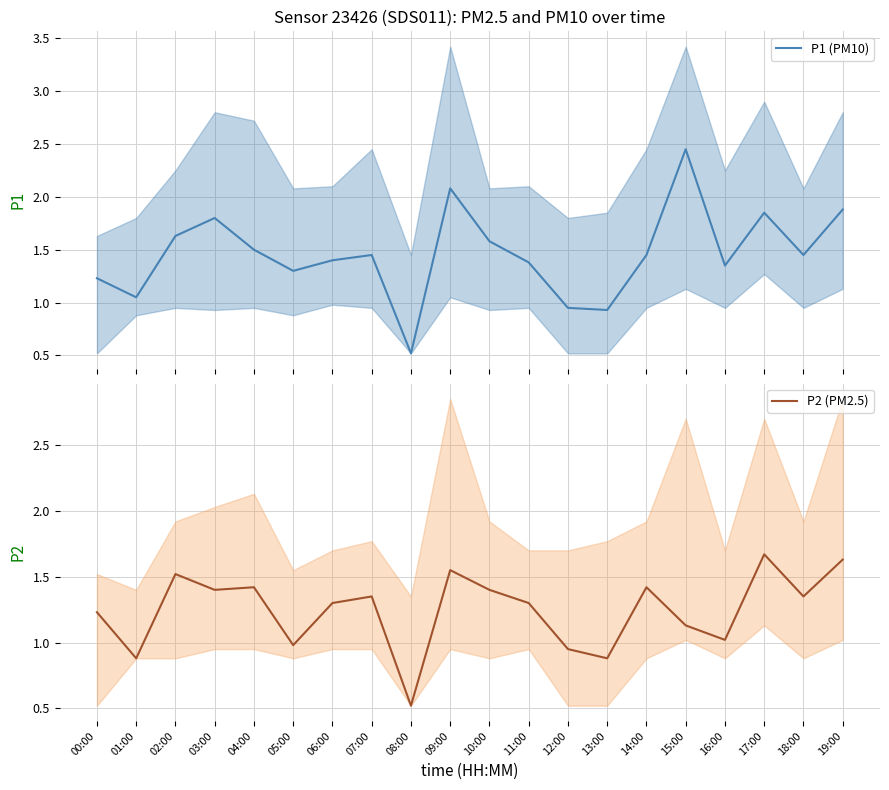

Is it true that P1 (PM10) equals 0.9 at 13:00?

True